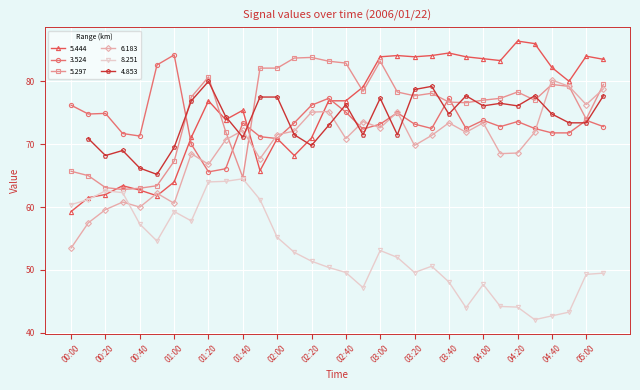

Between 03:40 and 02:10, which is larger?

03:40